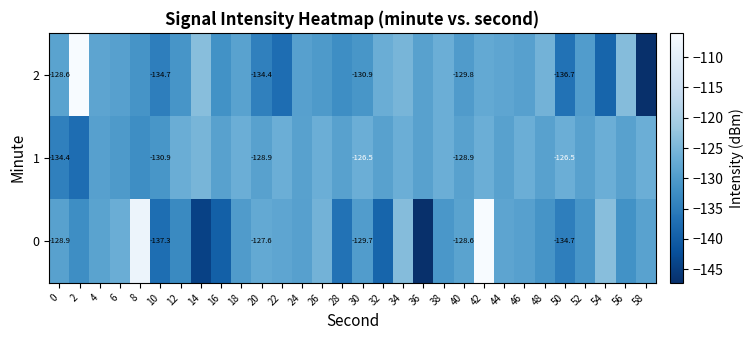

How many data points in 1 are less than -128?

17